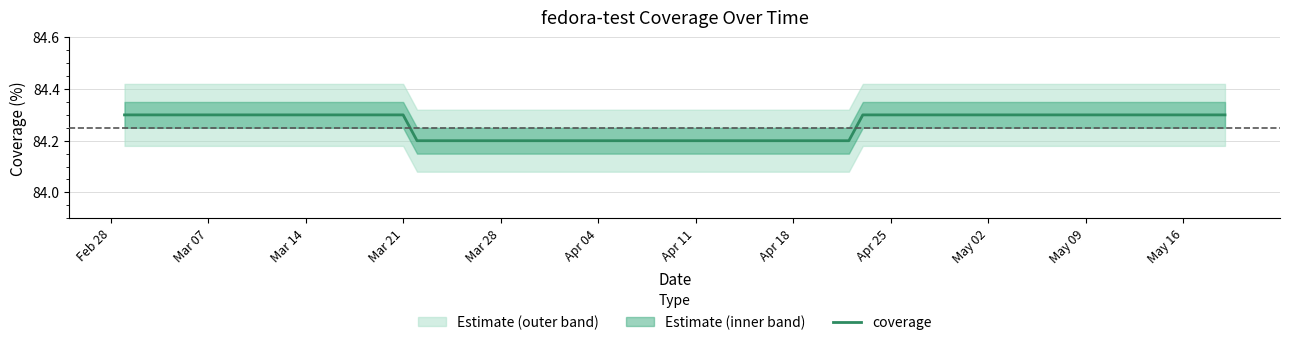

What is the label of the 10th point from the right?

Apr 11